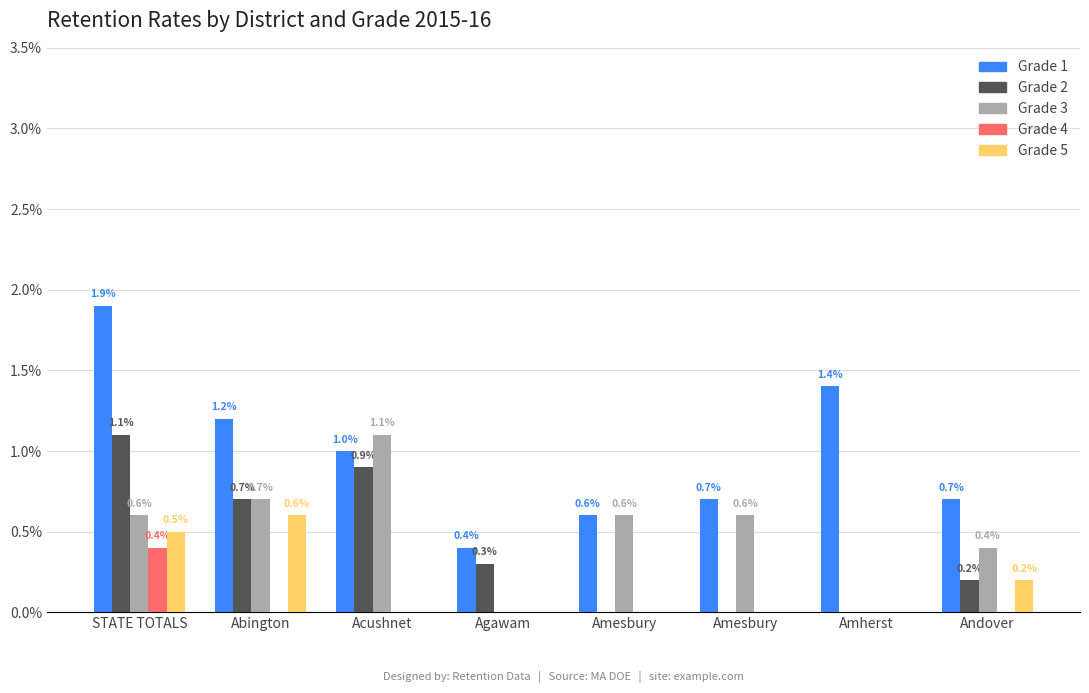

True or false: Grade 5 has a value of 0.0 at Agawam.

True